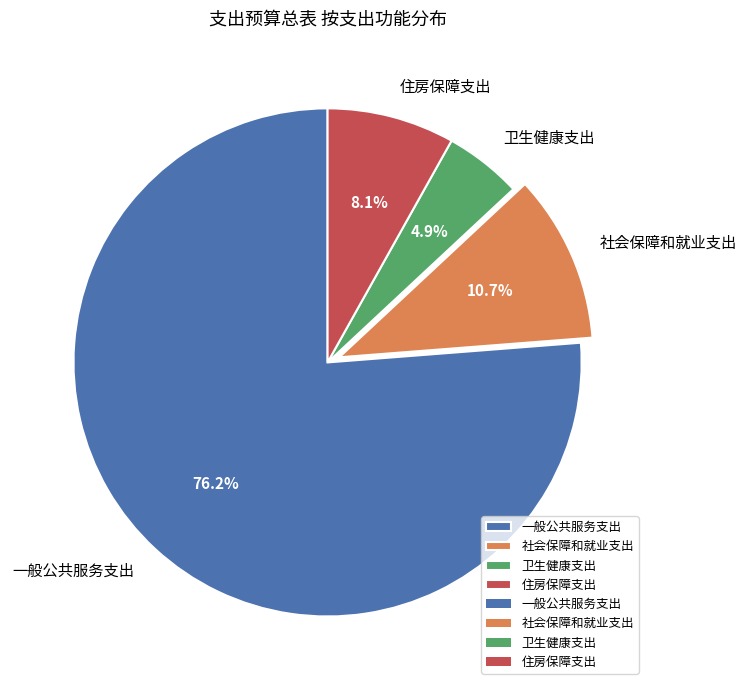

The 社会保障和就业支出 slice represents 11% of the pie. True or false?

True